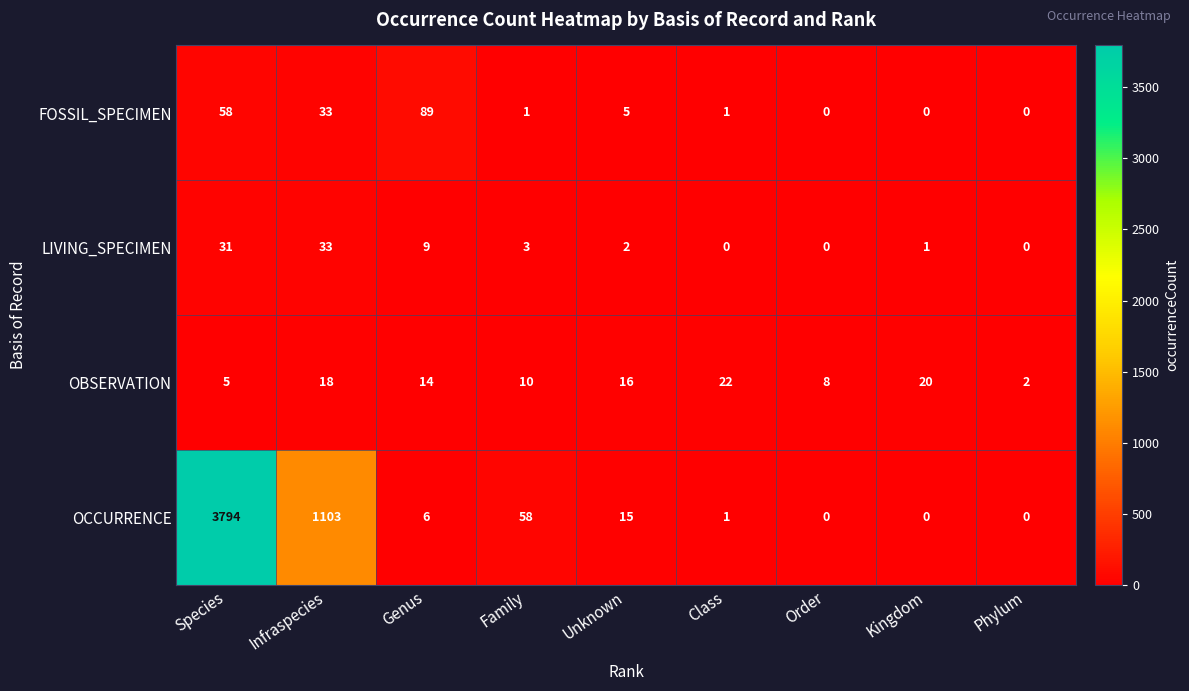

Is it true that FOSSIL_SPECIMEN equals 5 at Unknown?

True